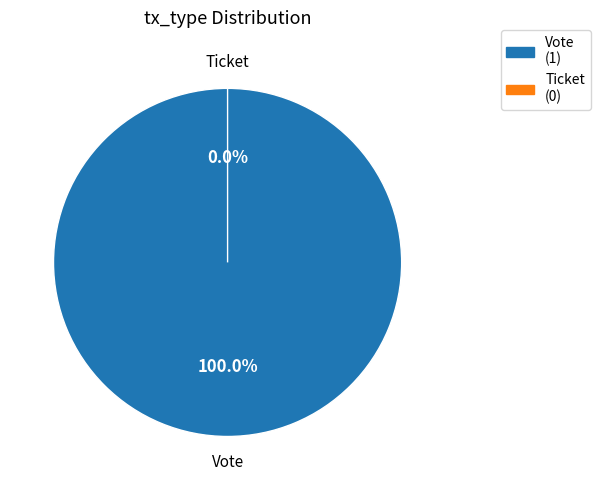

Is there a majority slice in this chart?

Yes